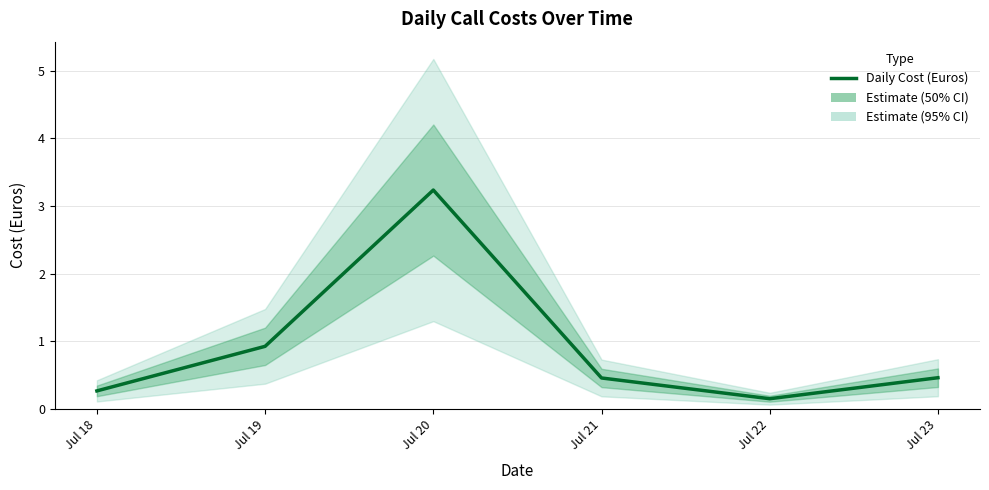

What is the average value?

0.9